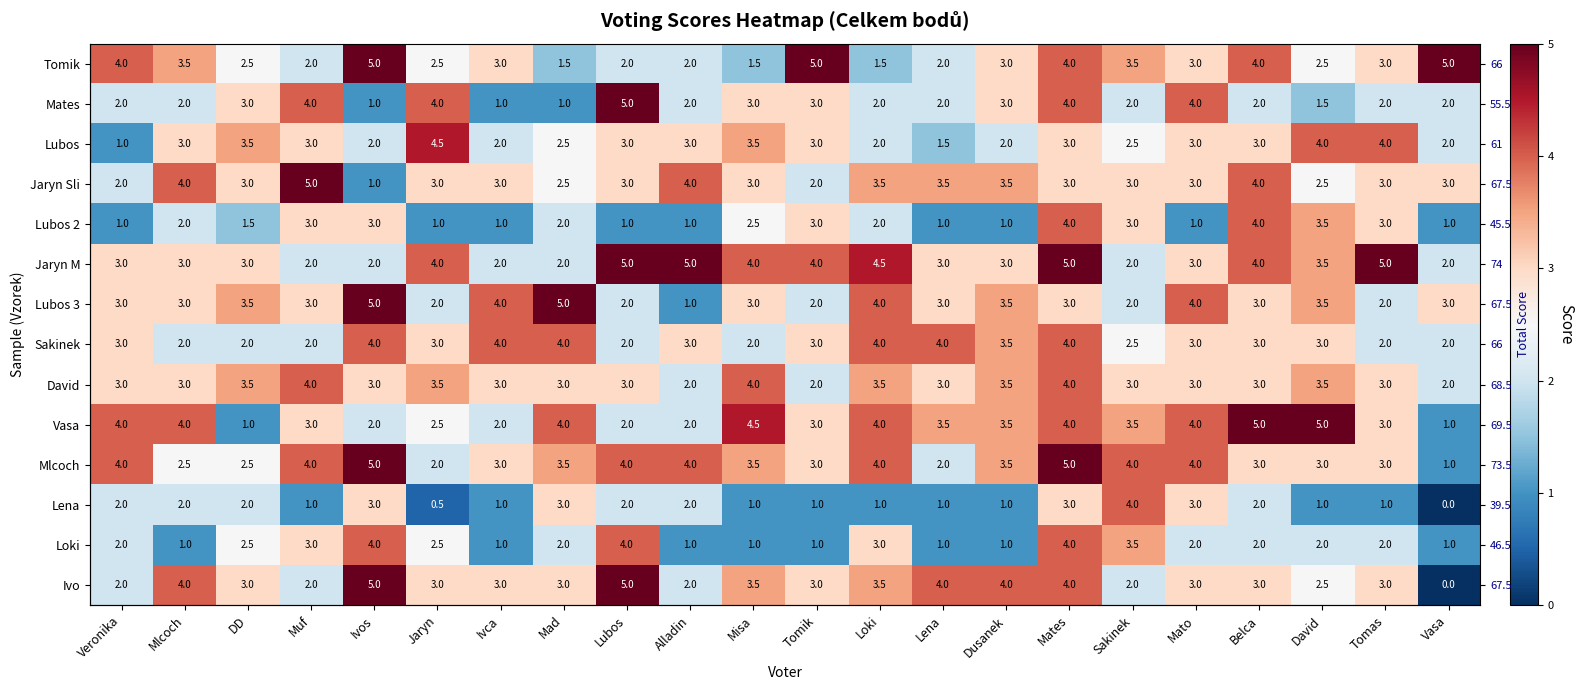

What is the maximum value shown in the chart?

5.0